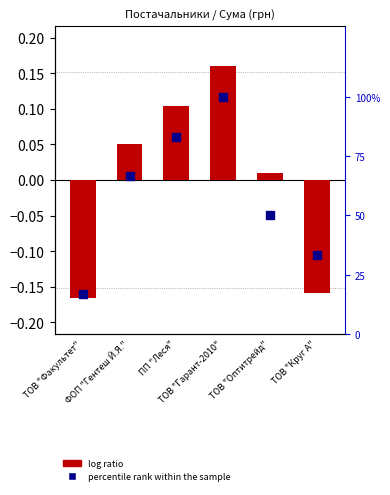

What are all the series names shown in the legend?

log ratio, percentile rank within the sample